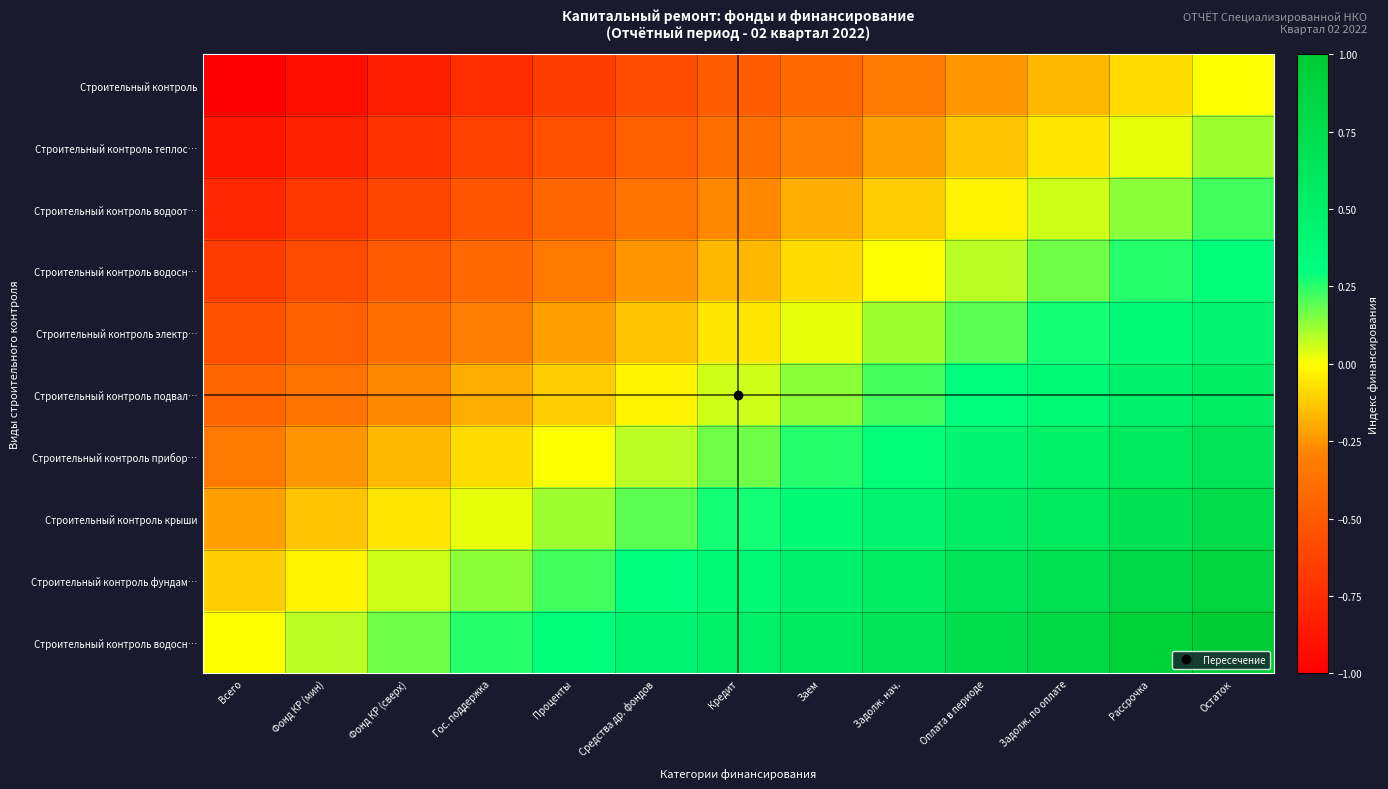

At which category is the sum across all series the highest?

Остаток